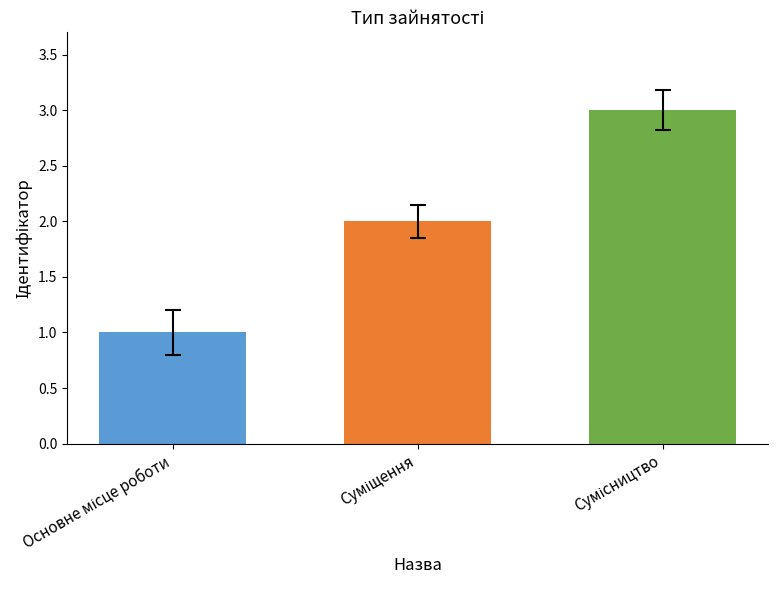

What is the greatest value displayed?

3